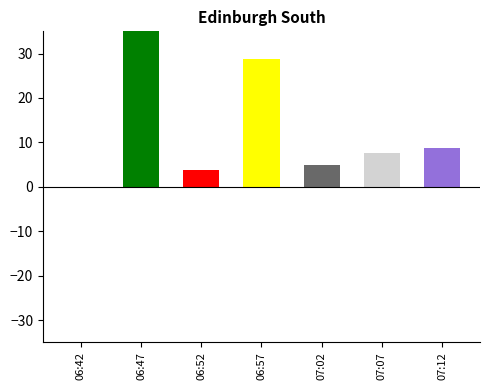

Is it true that the value at 07:02 is 8.8?

False